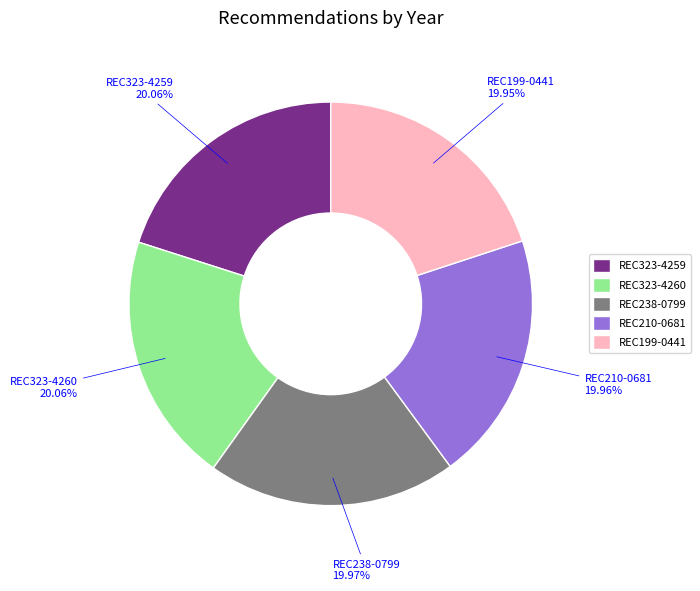

To the nearest percent, what is the average slice percentage?

20%